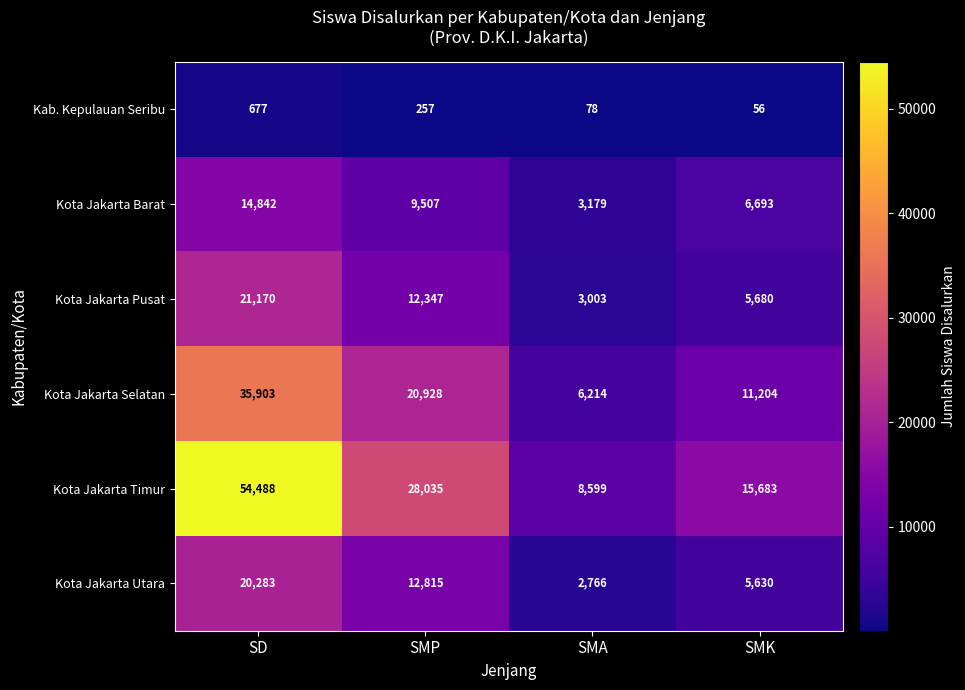

How many series are shown in this chart?

6